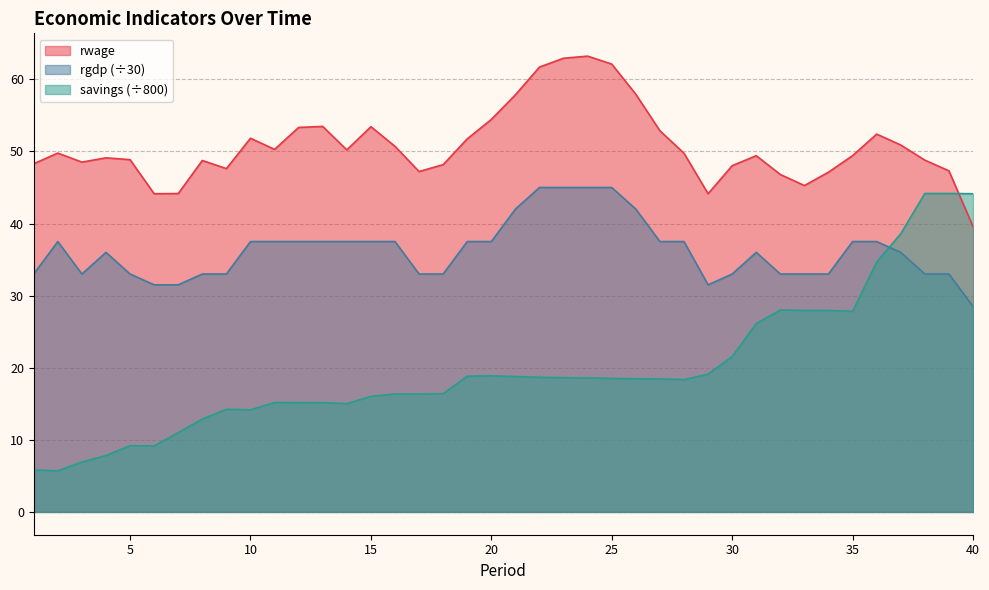

Which category has the highest value in the savings series?

39